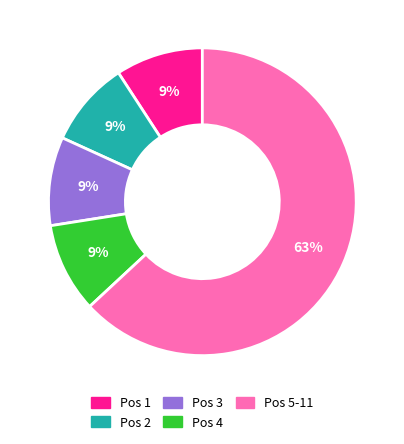

To the nearest percent, what is the average slice percentage?

20%